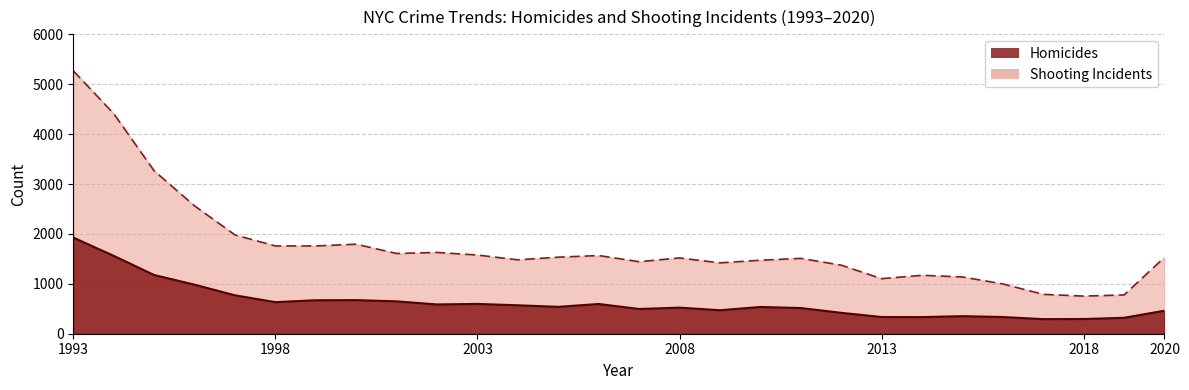

At which label does Homicides reach its minimum?

2017